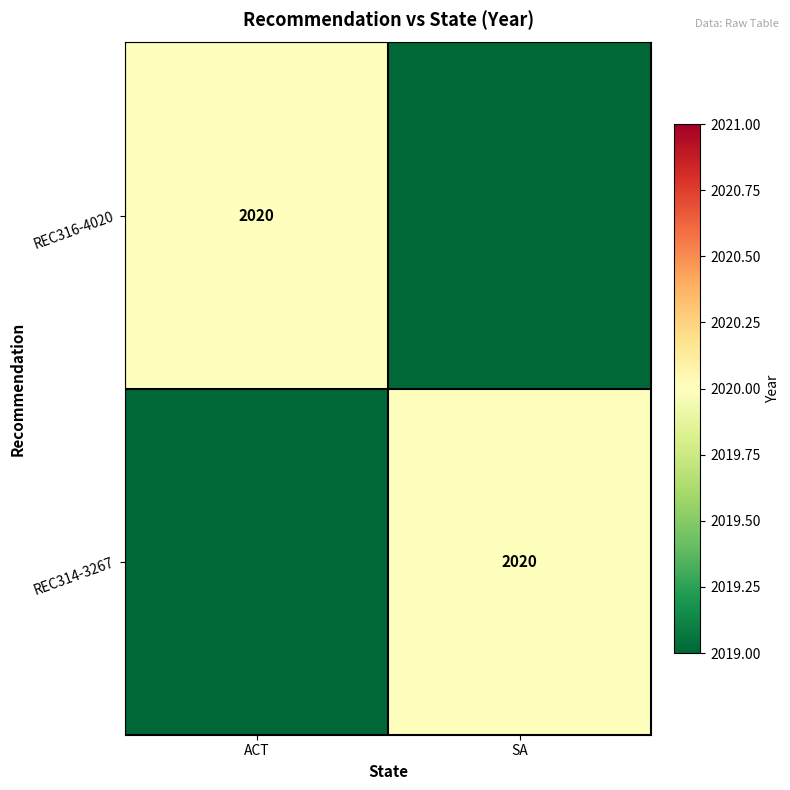

Count the number of data series in this chart.

2